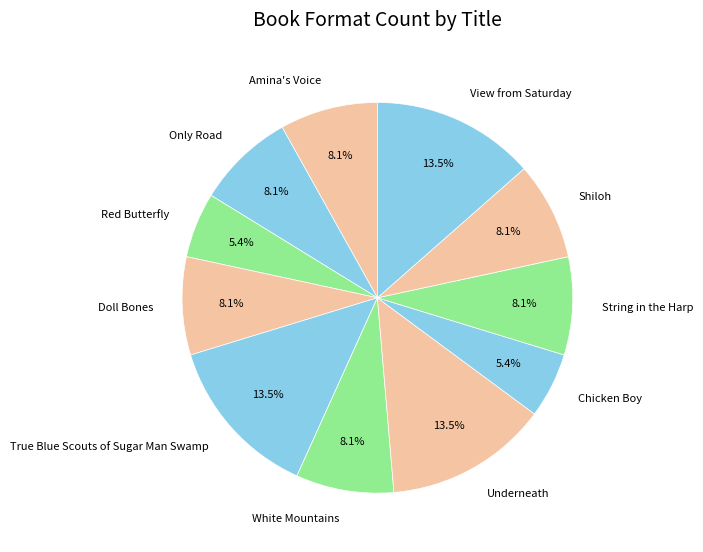

Between Shiloh and Underneath, which is larger?

Underneath